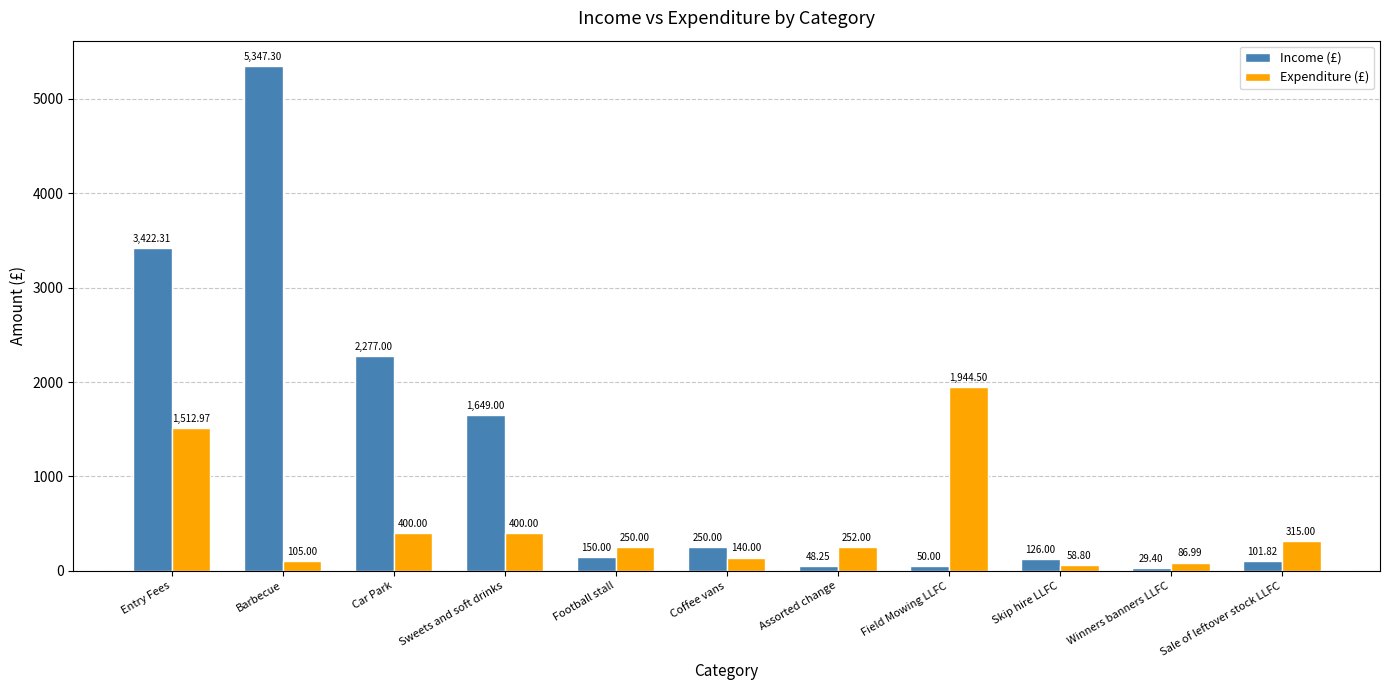

At which label does Expenditure (£) reach its minimum?

Skip hire LLFC